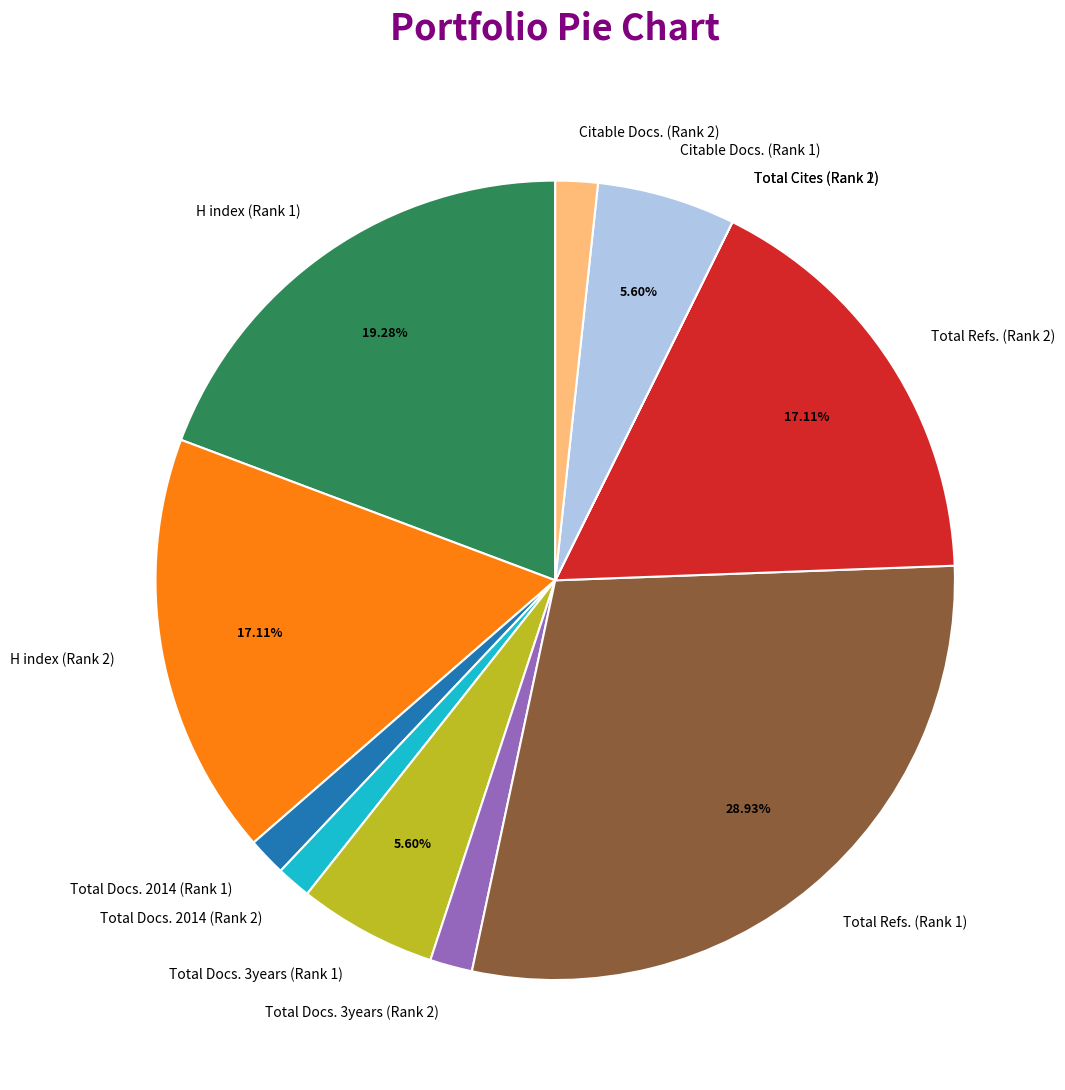

Approximately how many times larger is the value at Citable Docs. (Rank 1) compared to H index (Rank 2)?

0.3